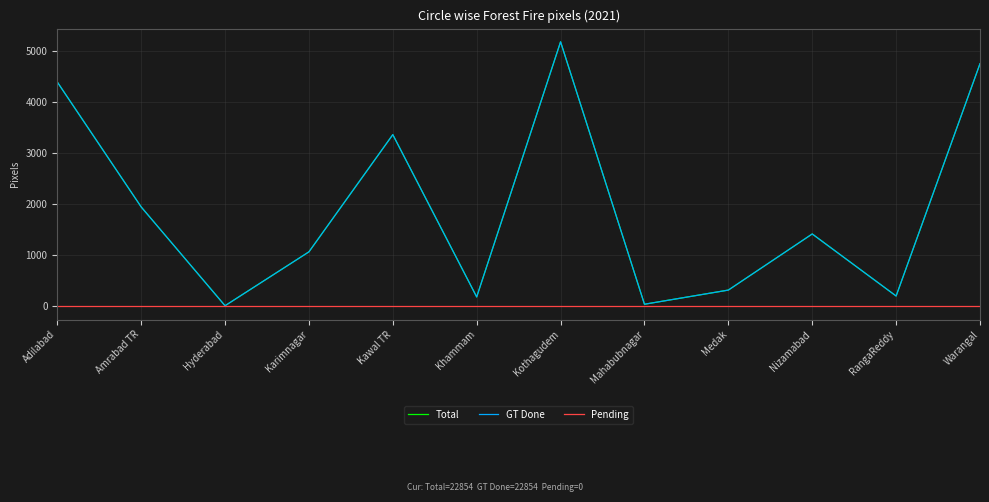

Which series has the largest total across all categories?

Total